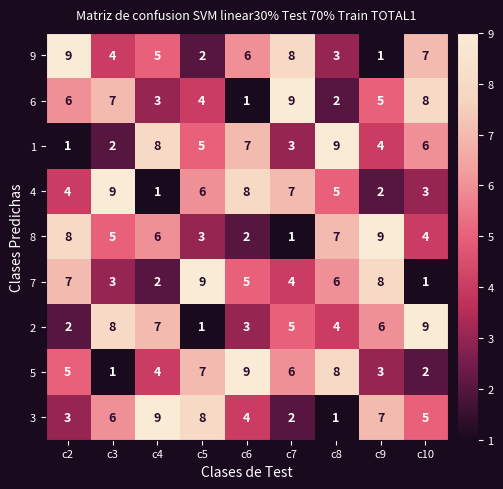

At c7, list the series in order from largest to smallest.

6, 9, 4, 5, 2, 7, 1, 3, 8